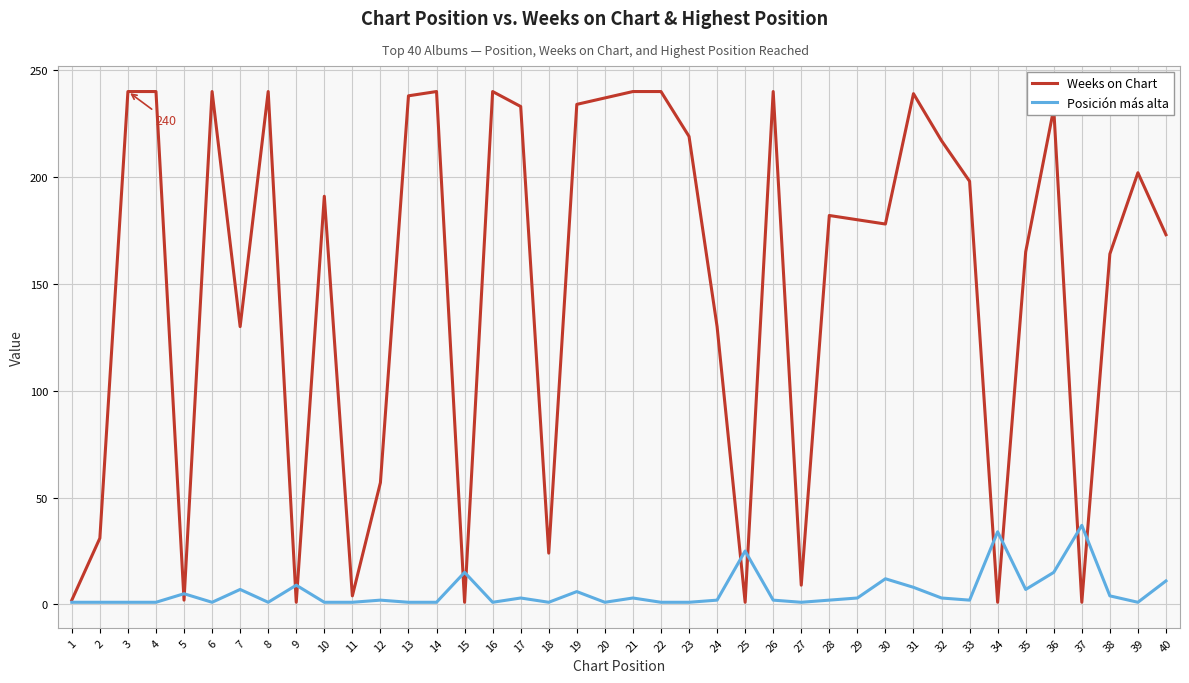

What is the sum of all Weeks on Chart values?

6036